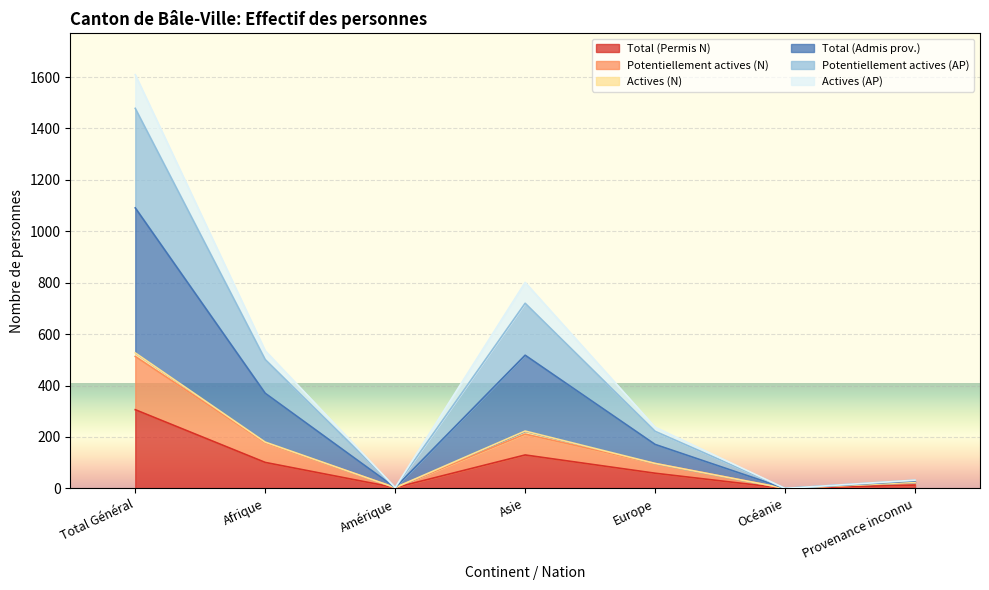

Where does the Potentiellement actives (N) series first go above 97?

Total Général